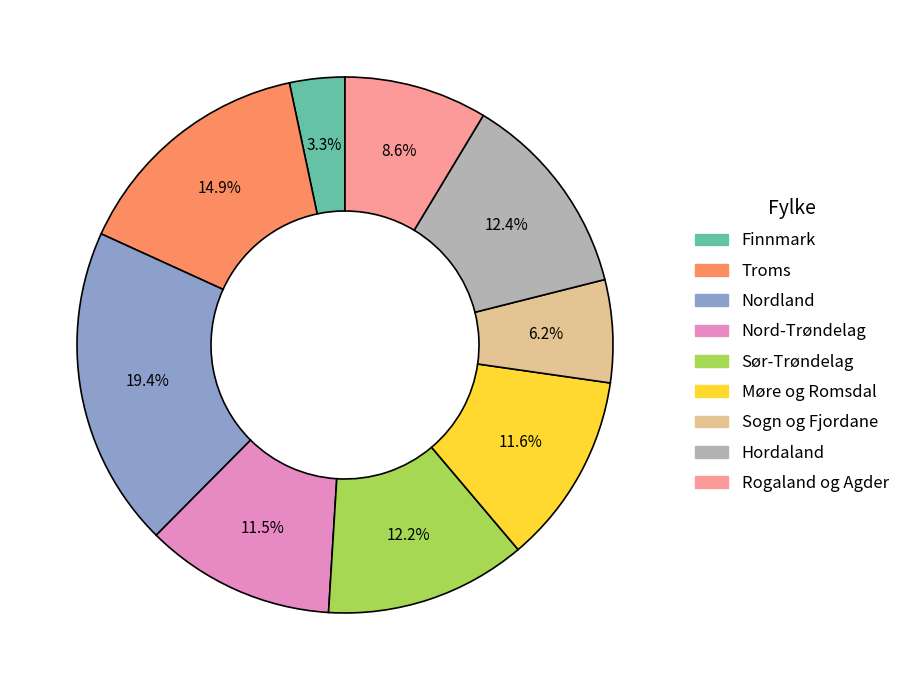

Which category has the biggest portion of the pie?

Nordland